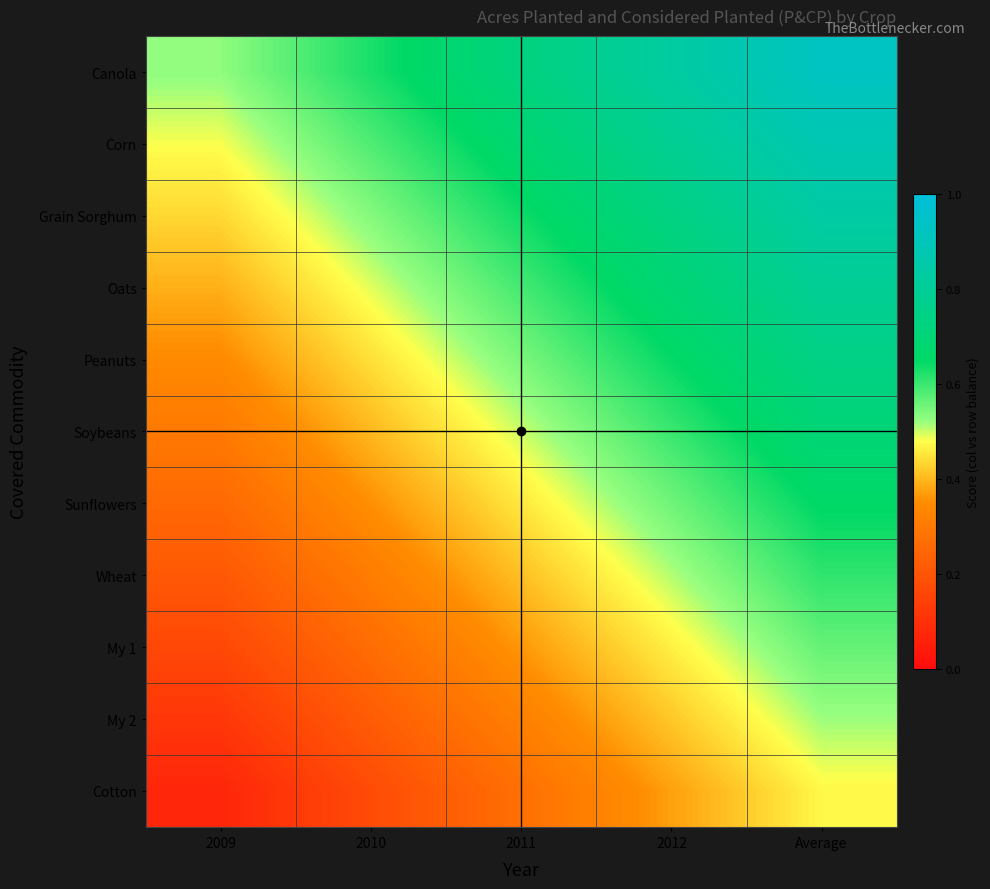

What is the spread (max minus min) of values at 2010?

0.5